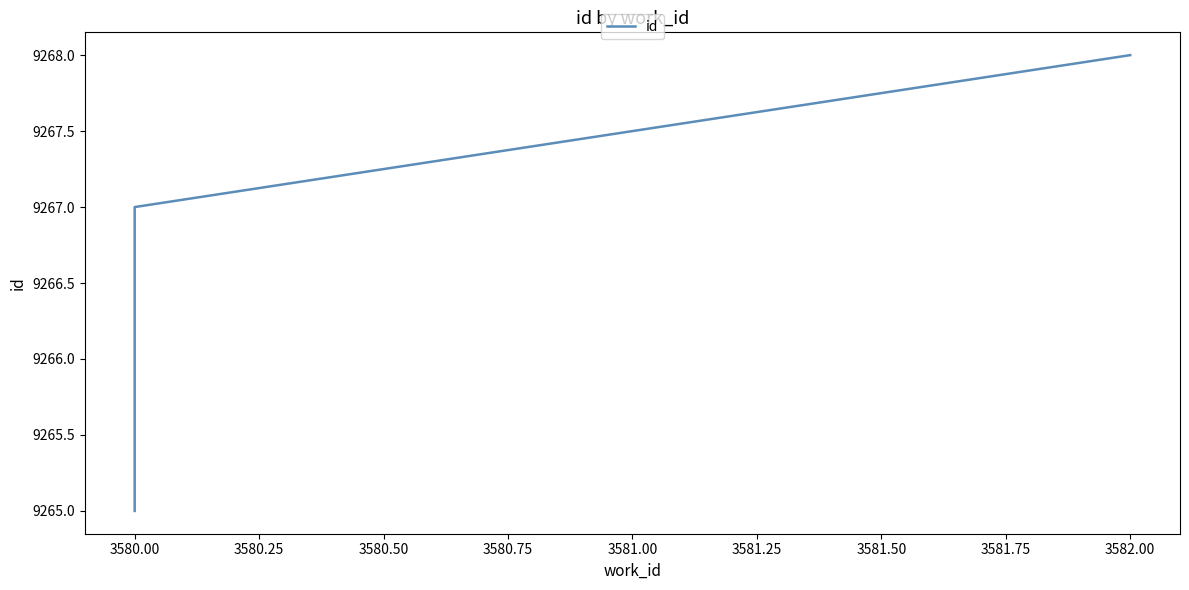

Reading left to right, transcribe all the data shown in this chart.

9265	9266	9267	9268